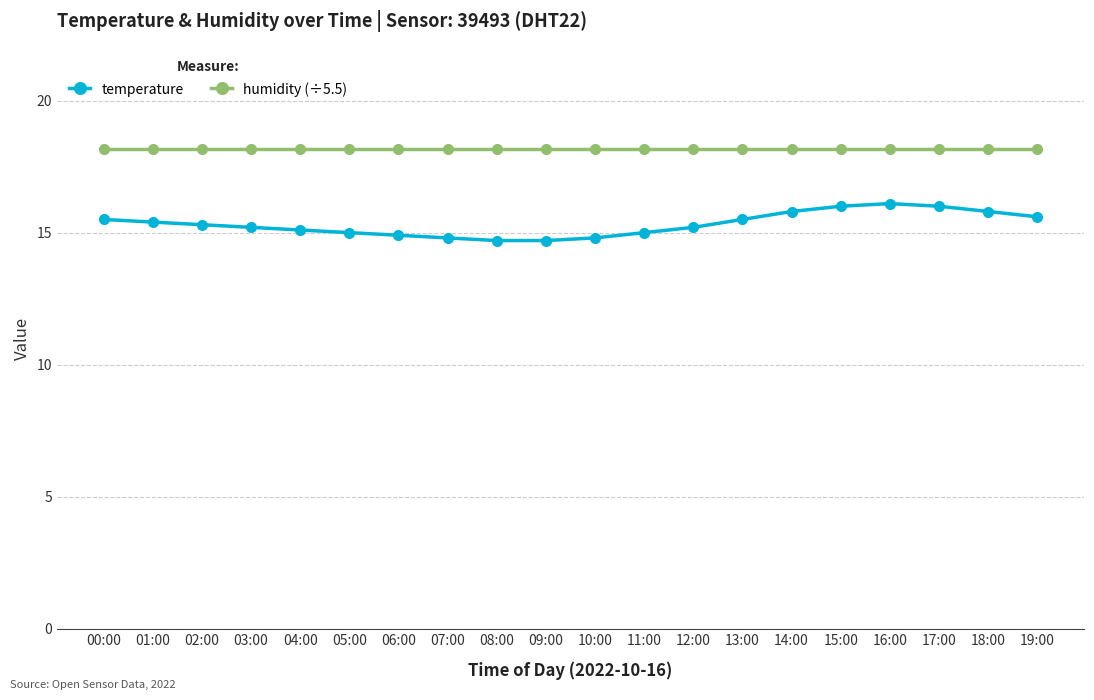

Is it true that temperature equals 5.6 at 19:00?

False